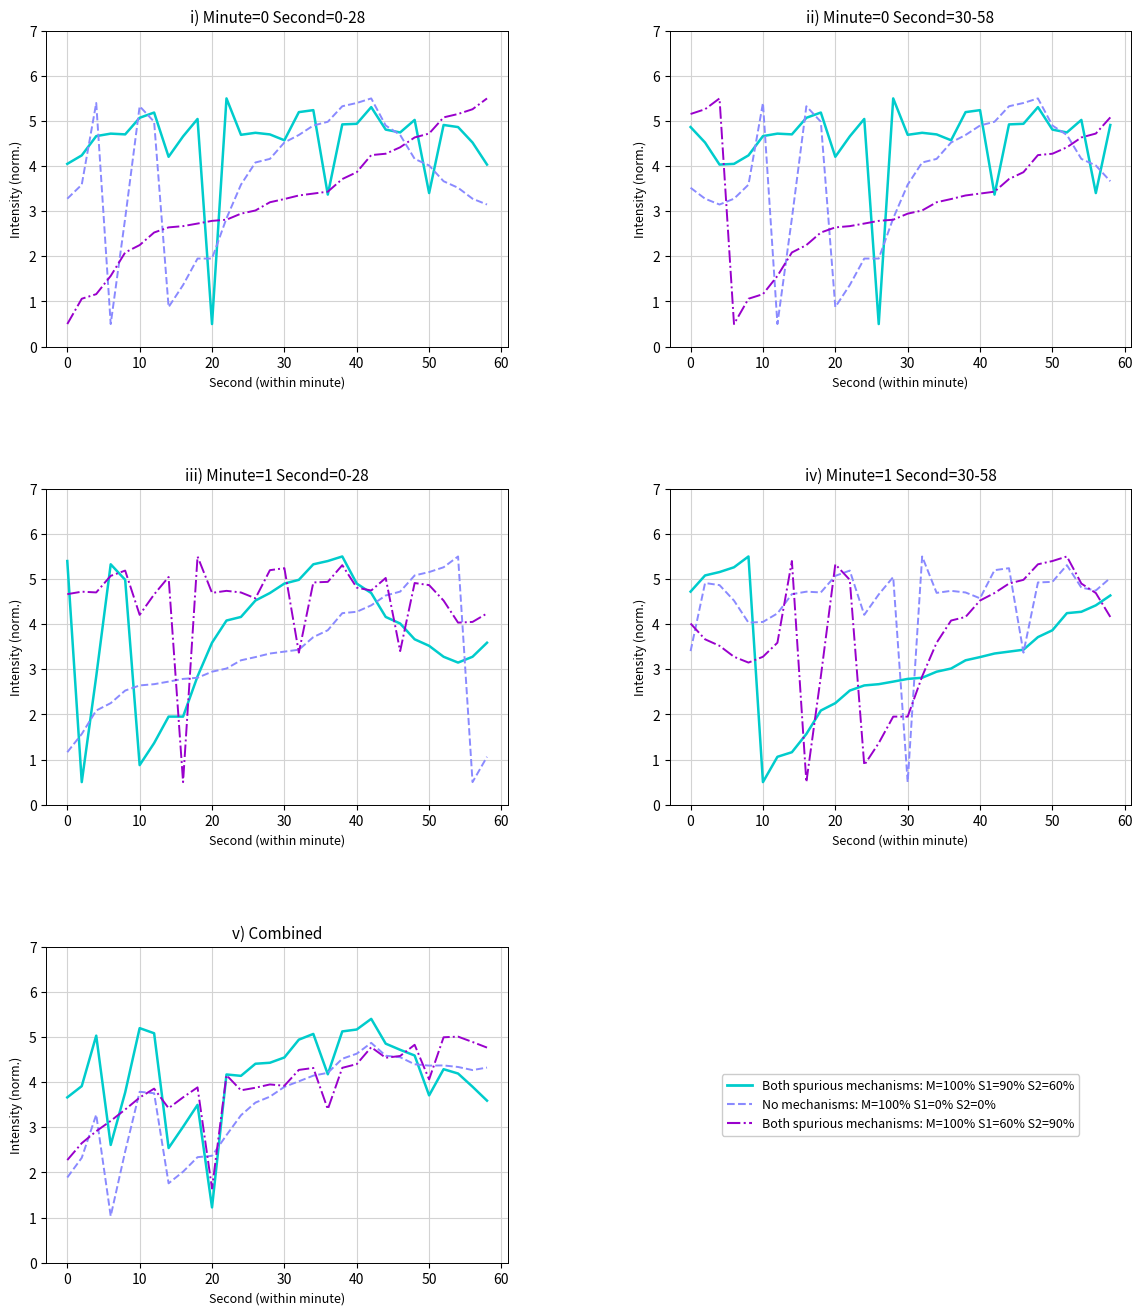

How many values in the Both spurious mechanisms: intensity_min0 series exceed 4?

19